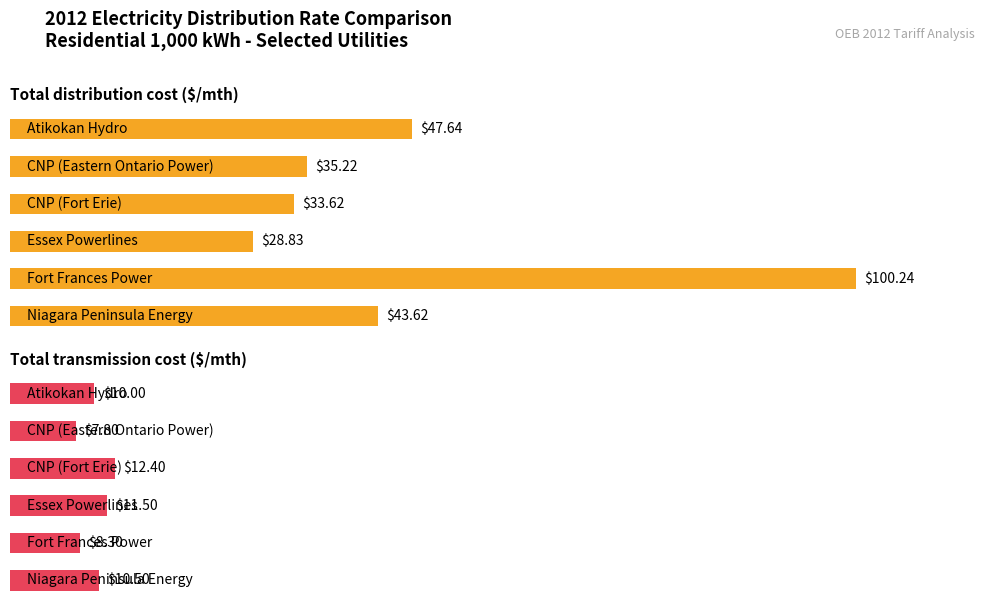

What is the total value across all series at 1?

43.0